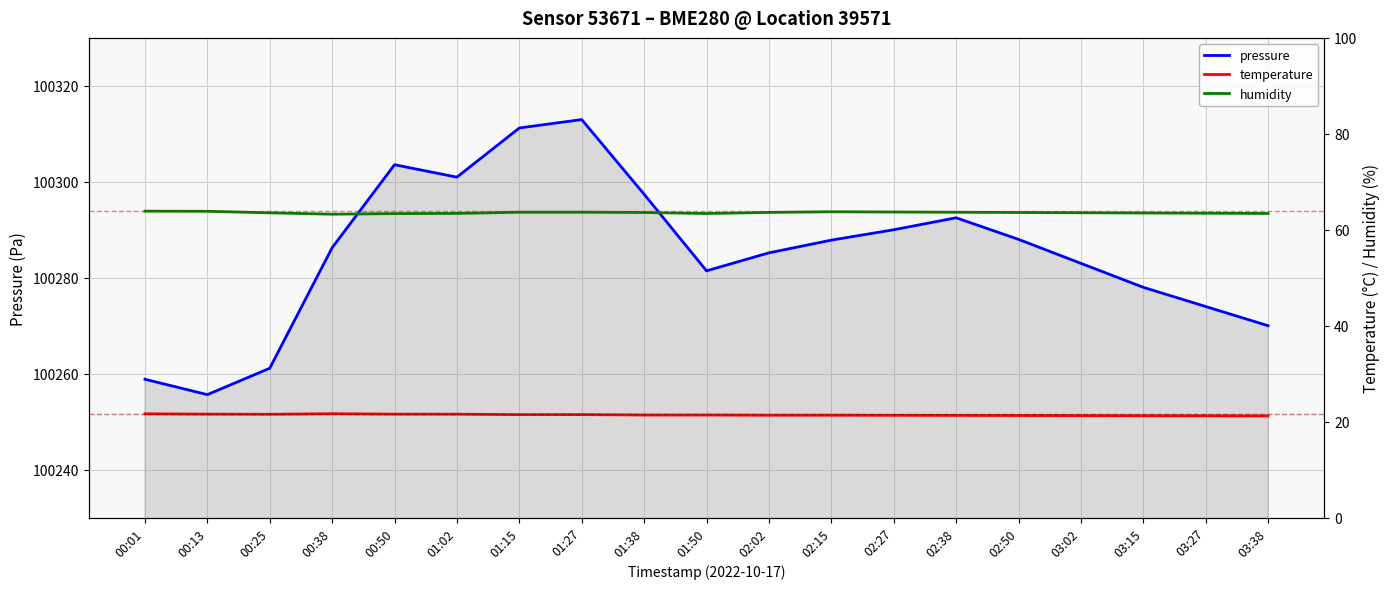

What is the sum of all humidity values?

1207.8